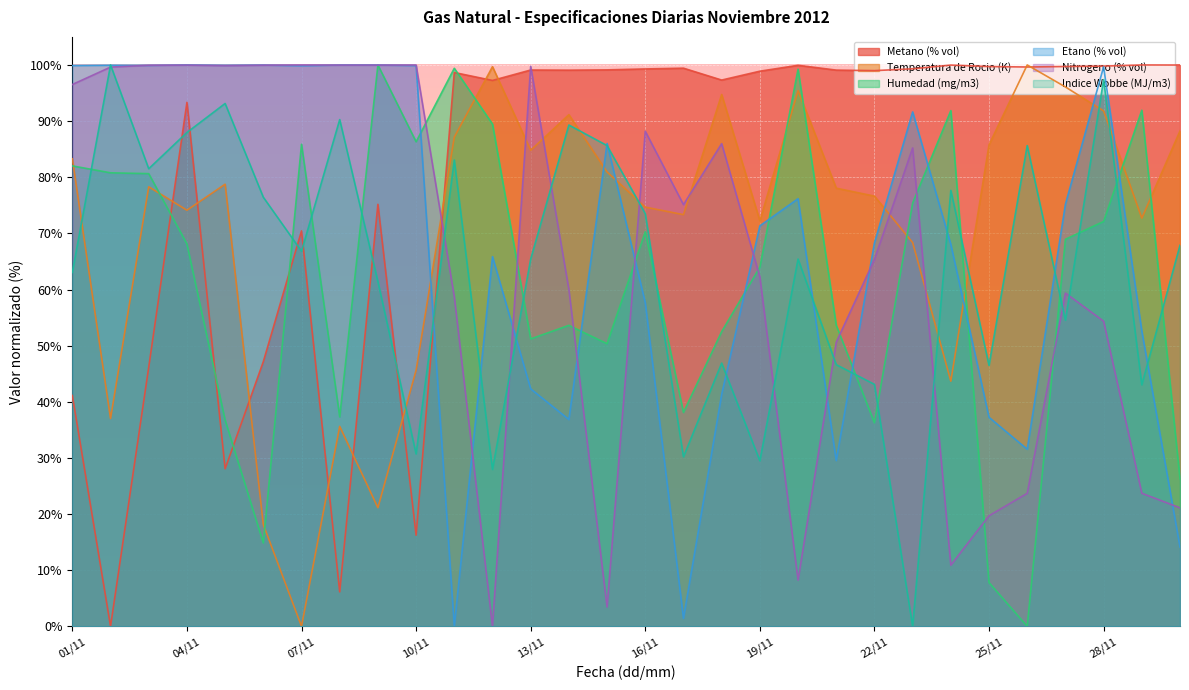

What is the approximate value of Humedad (mg/m3) at 14/11?

53.6